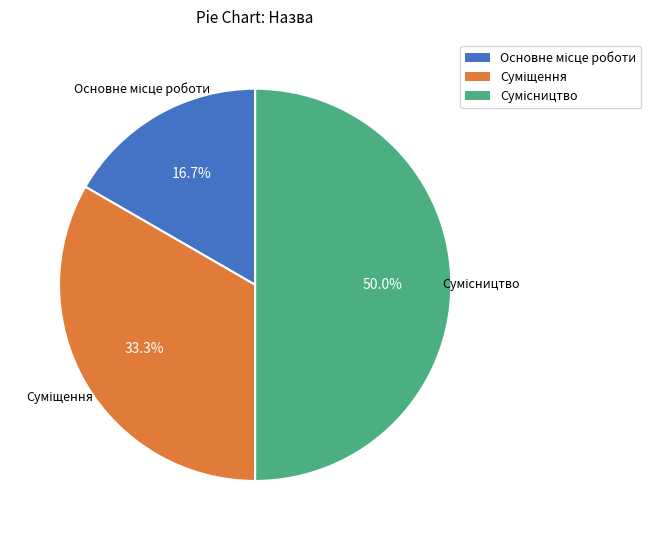

How many slices are in this pie chart?

3